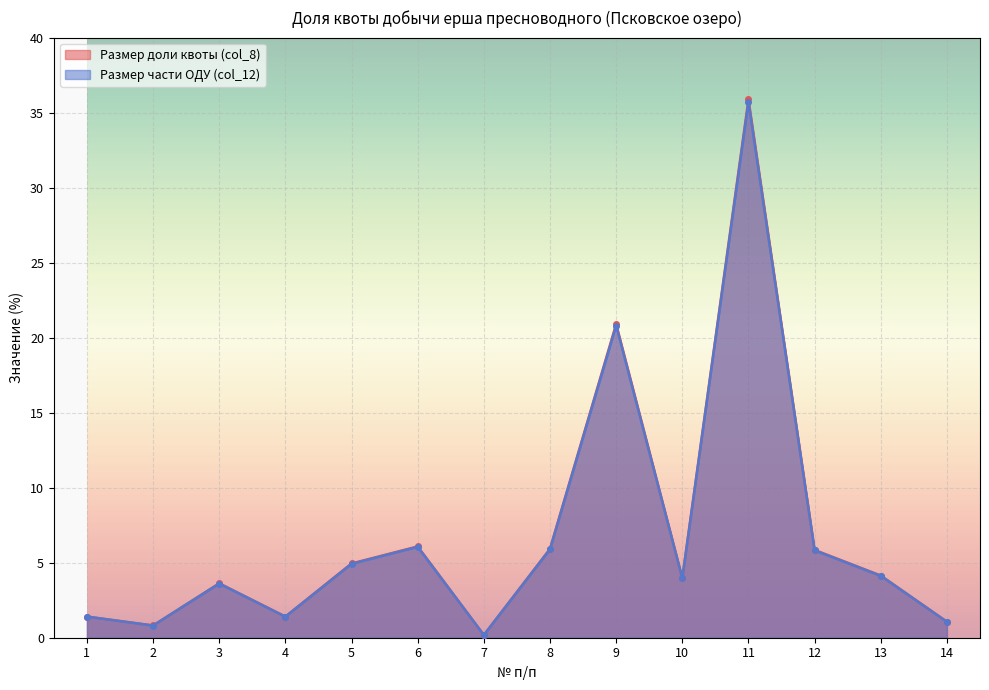

At 3, list the series in order from smallest to largest.

Размер части ОДУ (col_12), Размер доли квоты (col_8)